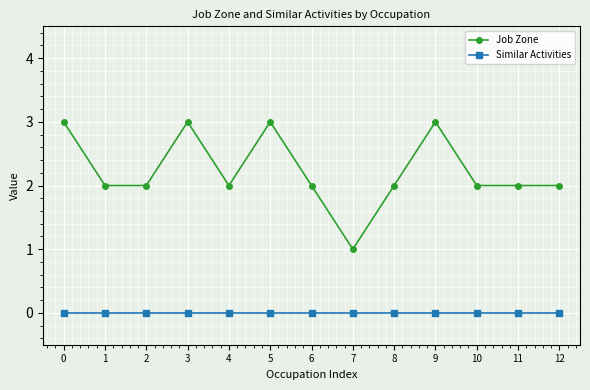

What is the average value of the Job Zone series?

2